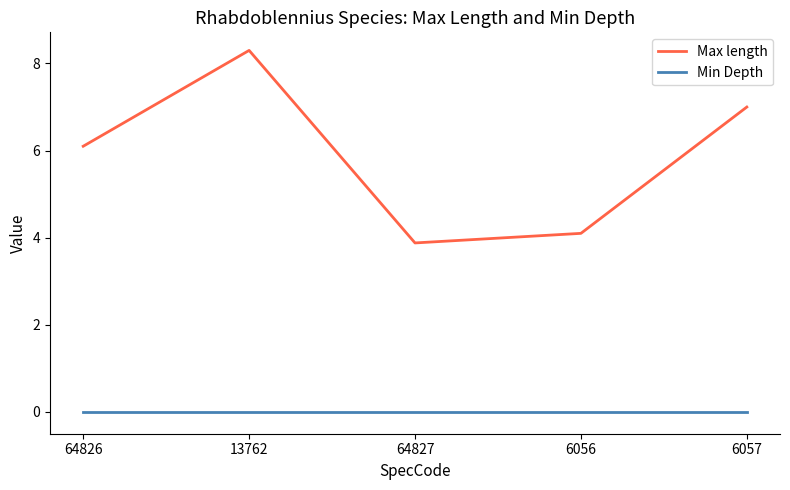

True or false: Max length and Min Depth intersect in this chart.

False